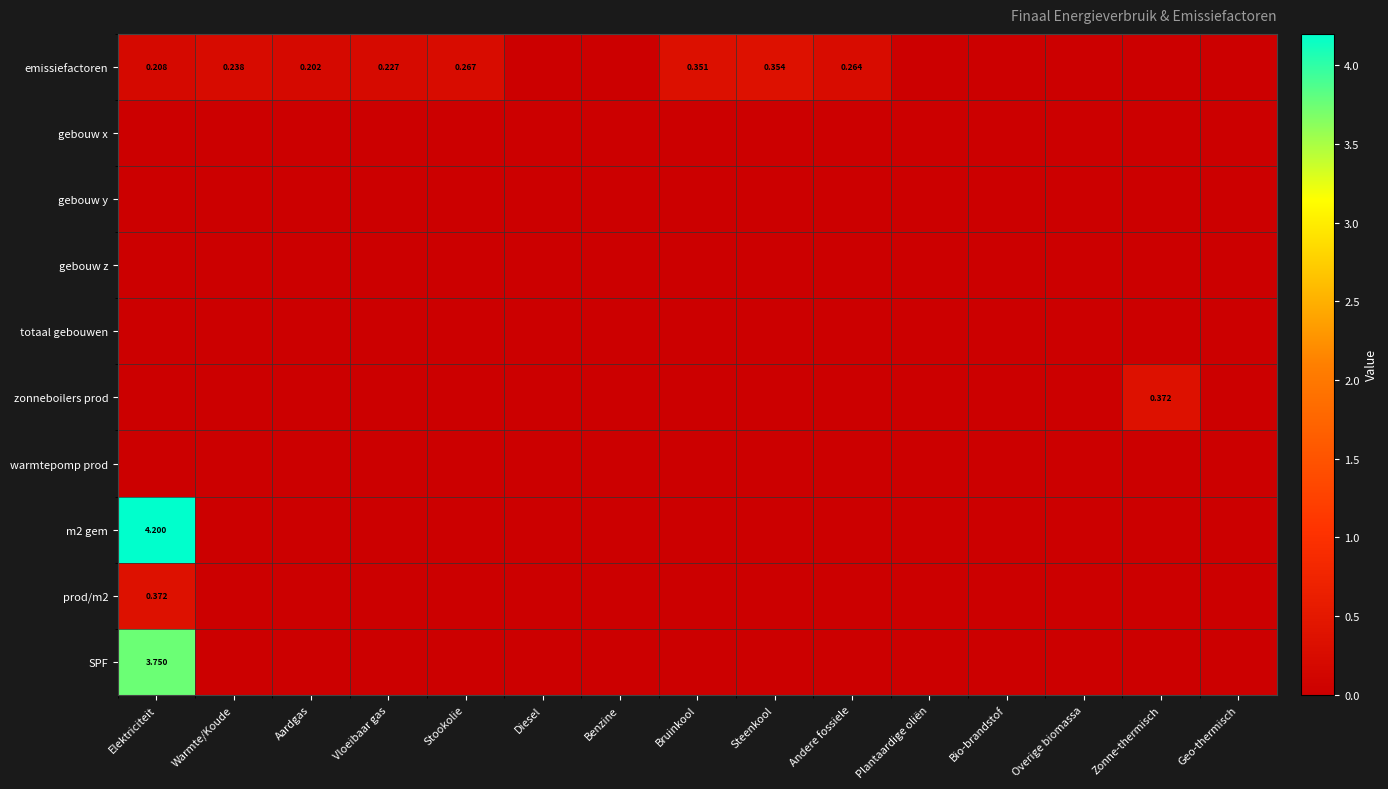

At which category does the chart reach its minimum across all series?

Diesel